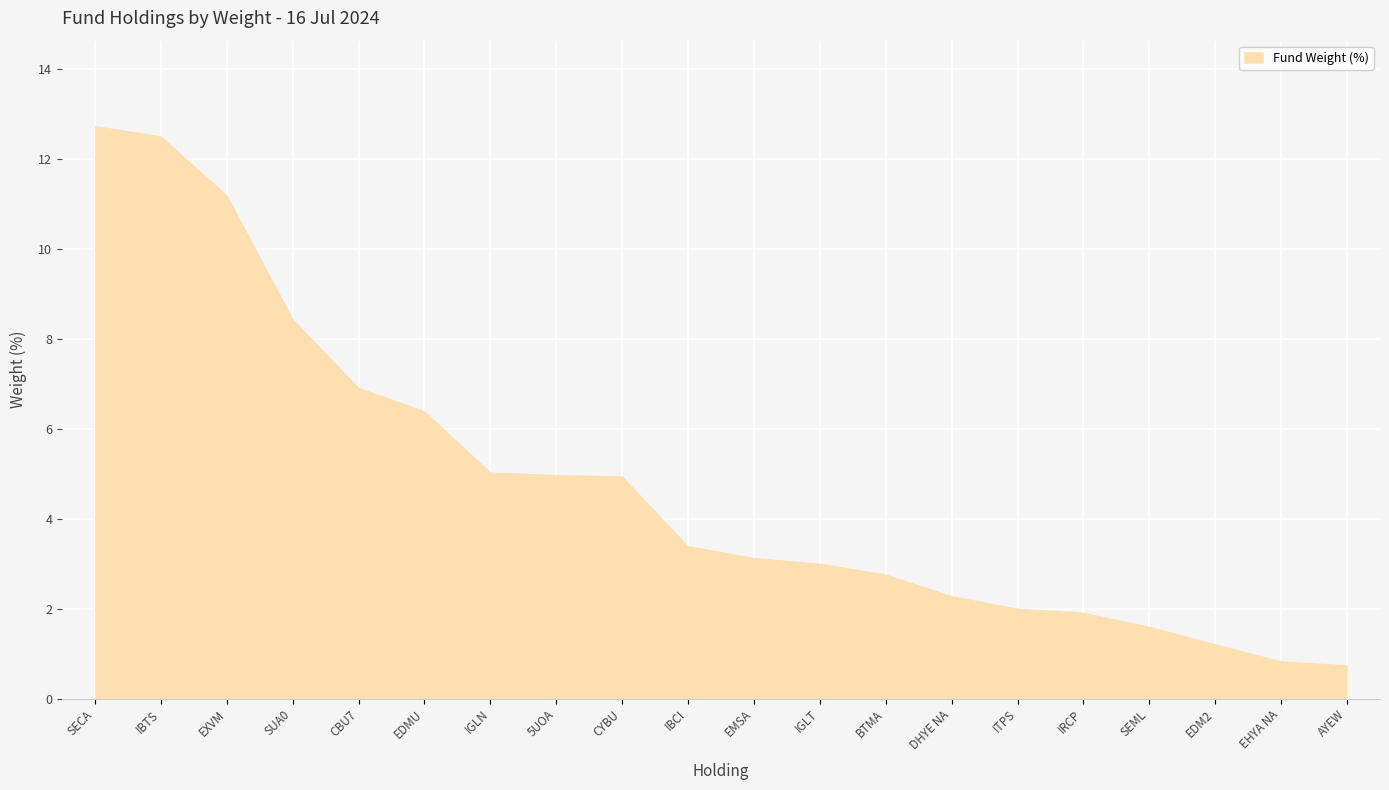

What is the difference between the maximum and minimum values?

12.0